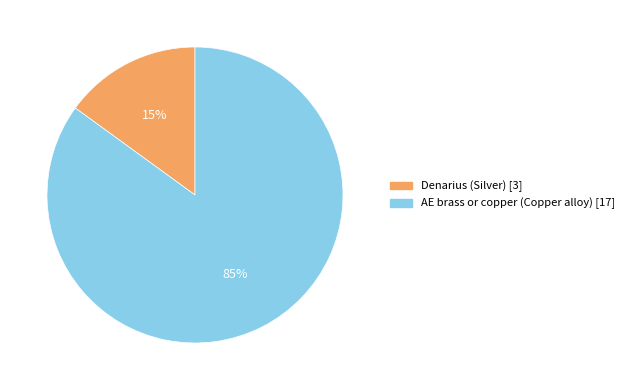

Is it true that Denarius (Silver) [3] is 15% of the pie?

True